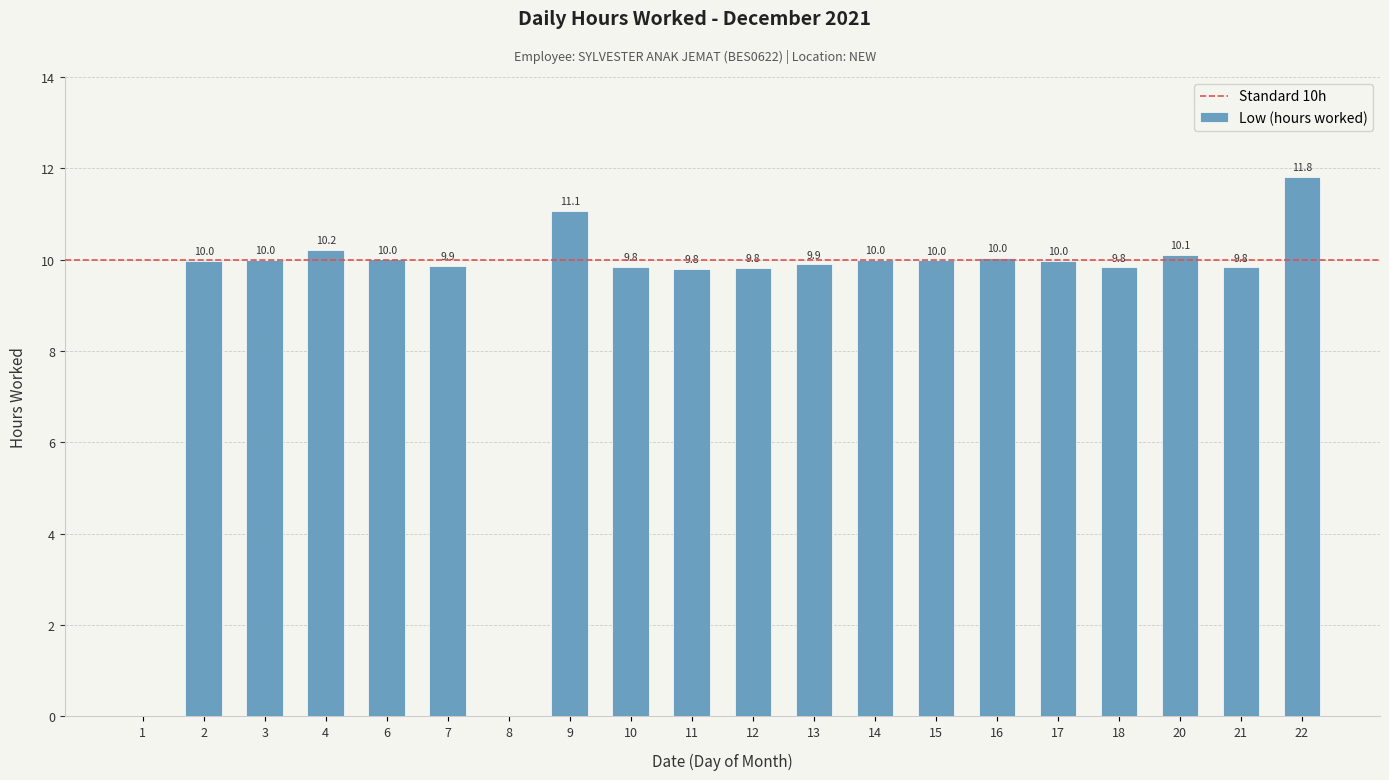

How many categories are shown in the chart?

20